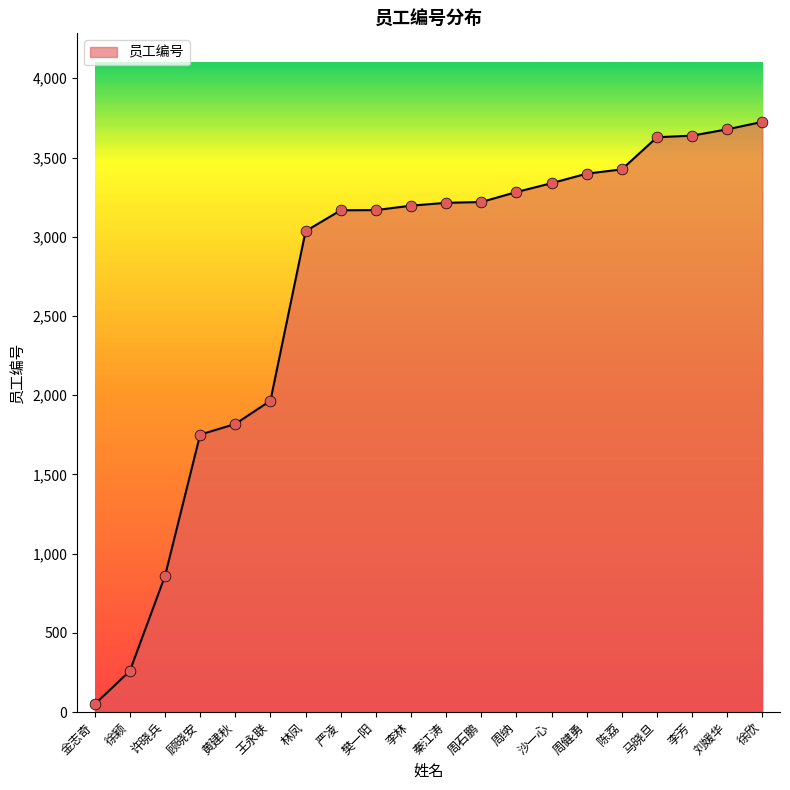

What is the change in value from 金志奇 to 黄建秋?

+1769